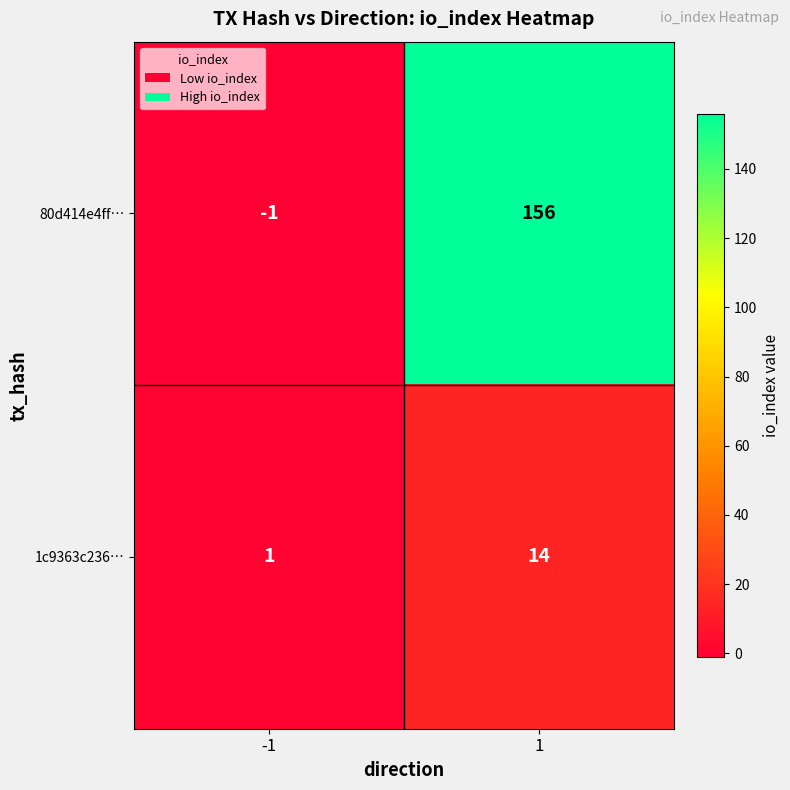

List the series in order of their overall mean, lowest first.

1c9363c236…, 80d414e4ff…